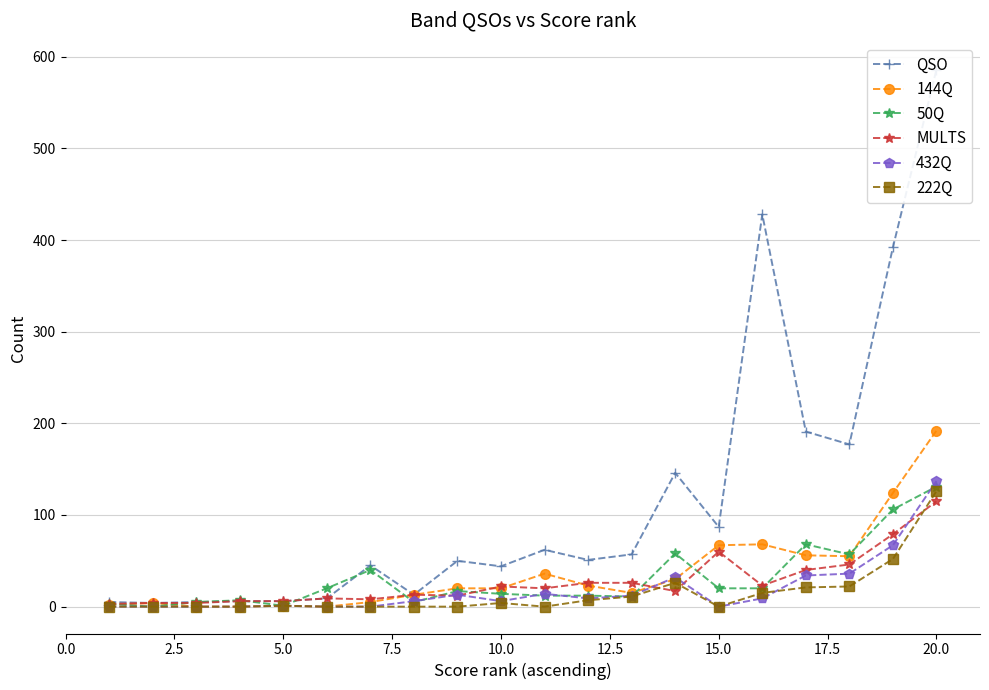

True or false: 432Q has more than 0 interior local peaks.

True